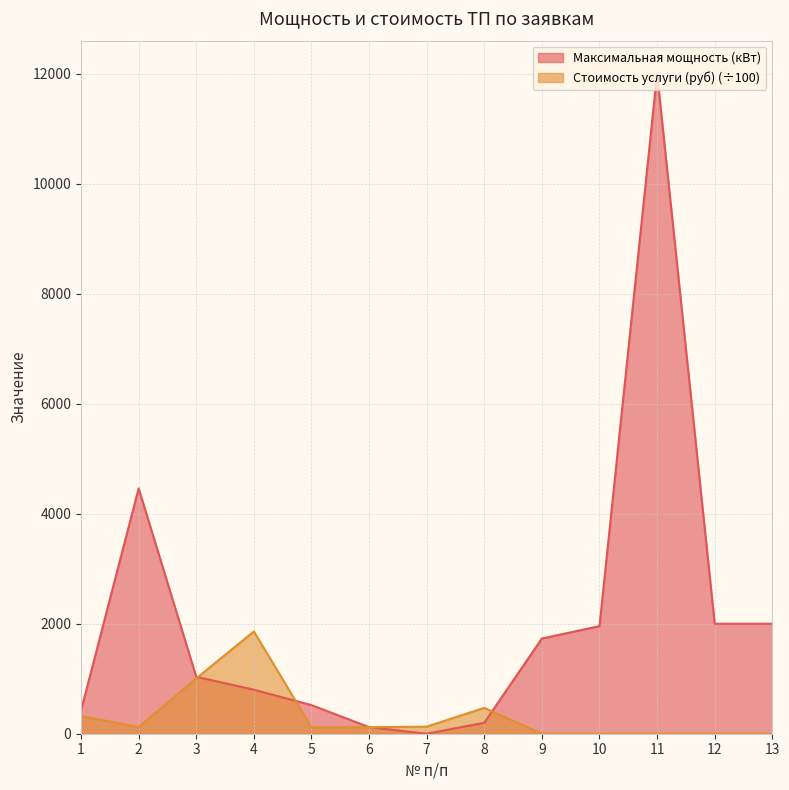

How many categories are shown in the chart?

13